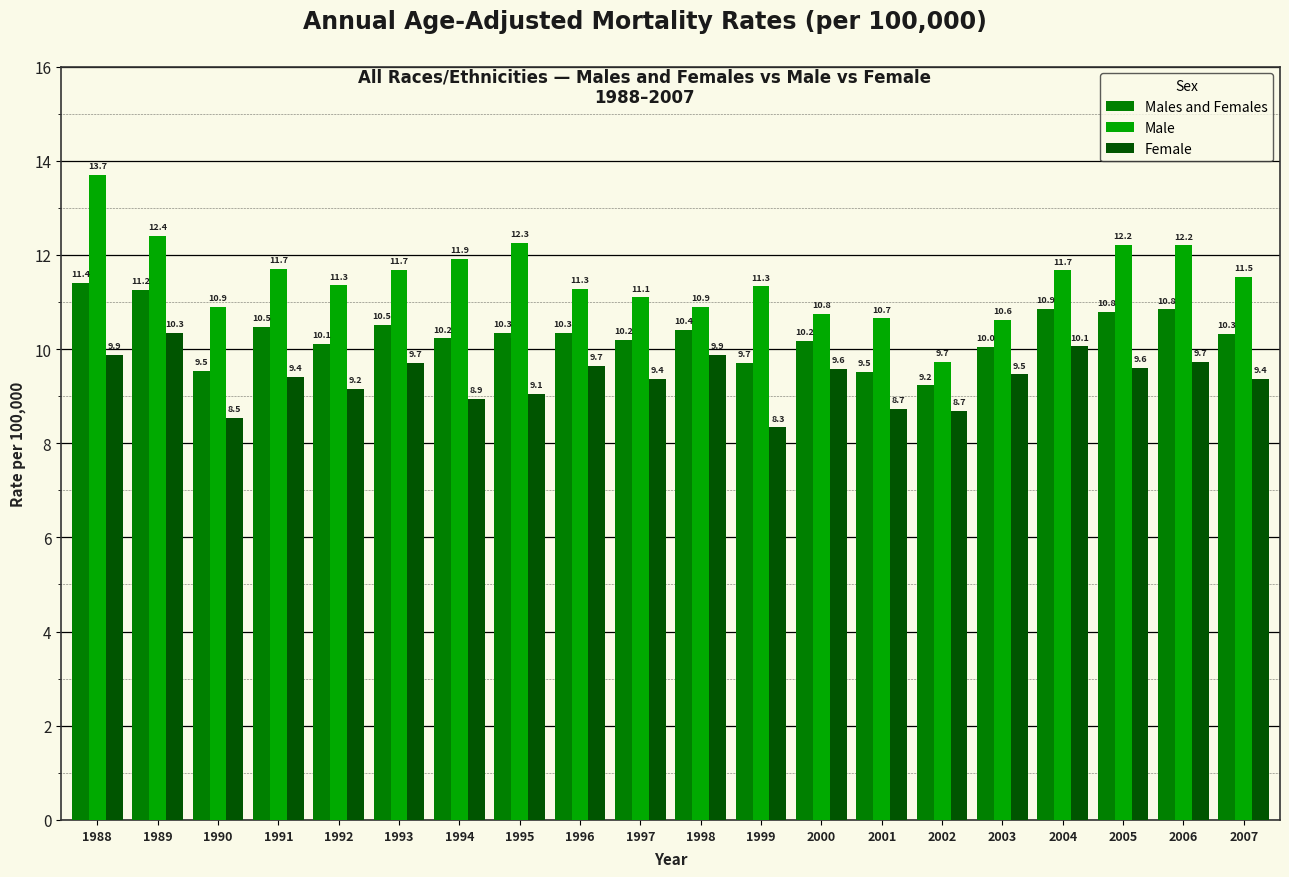

Between 1993 and 2003, which series saw the biggest shift?

Male